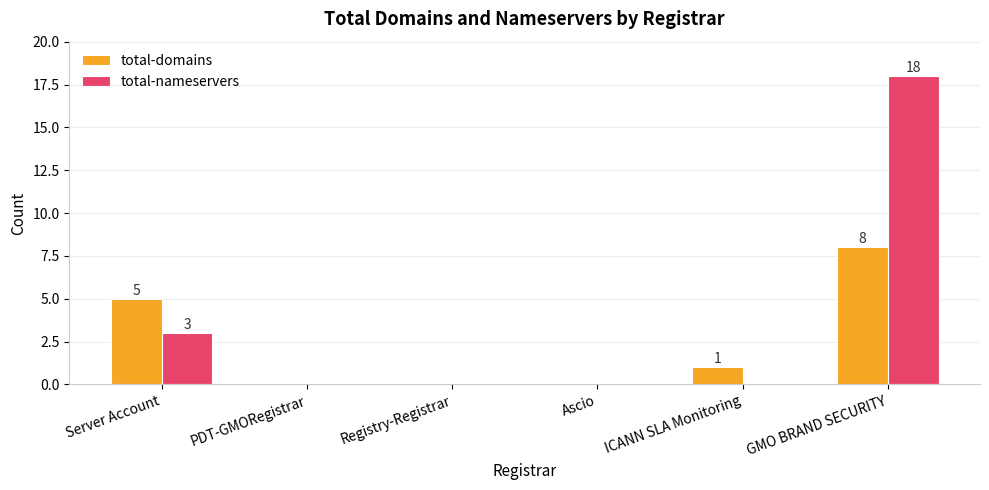

At which category is the sum across all series the highest?

GMO BRAND SECURITY